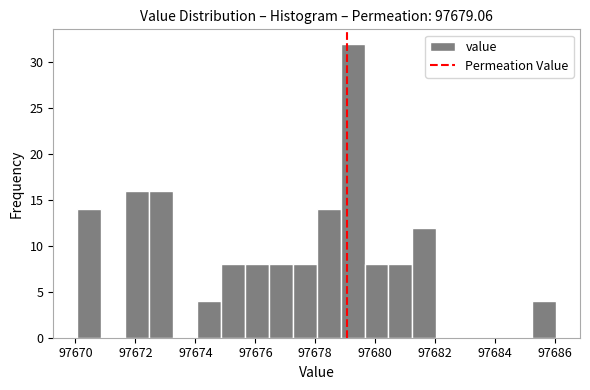

Read against the x-axis, roughly where is the centre of the tallest bar?

97679.2